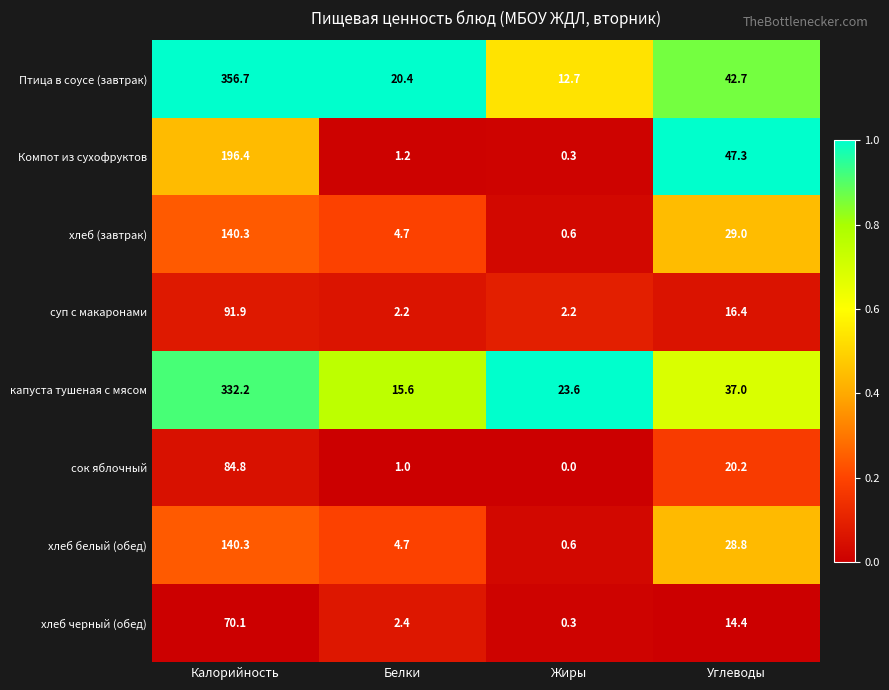

At which label is хлеб (завтрак) closest to 70?

Углеводы